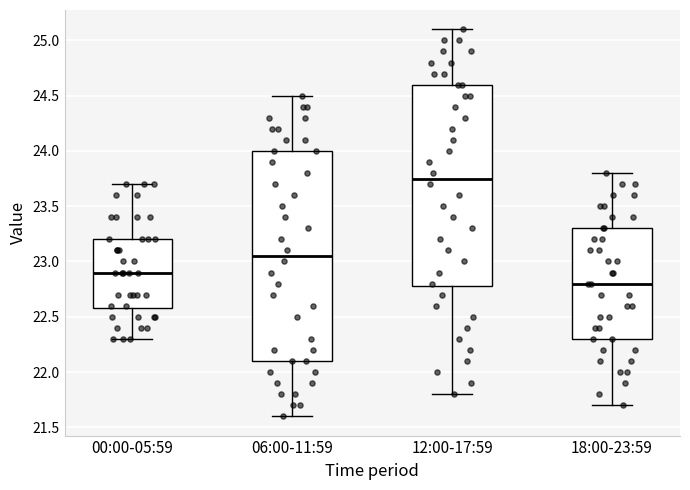

Where does the lower whisker of the box for 18:00-23:59 end on the y-axis? The values are not printed on the chart, so give them approximately, as read against the axis.

21.70